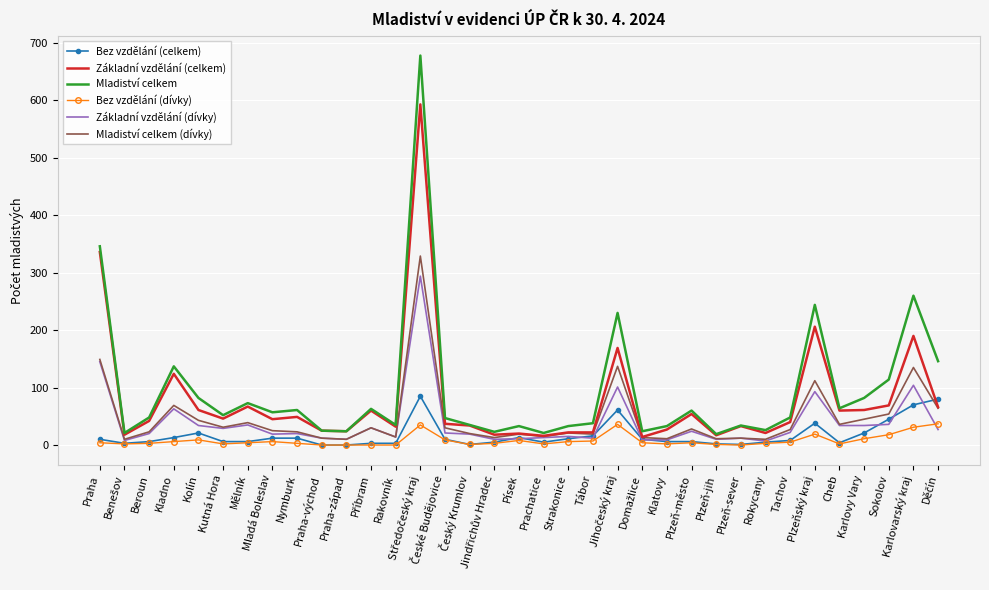

Which series has the largest range (max minus min)?

Mladiství celkem